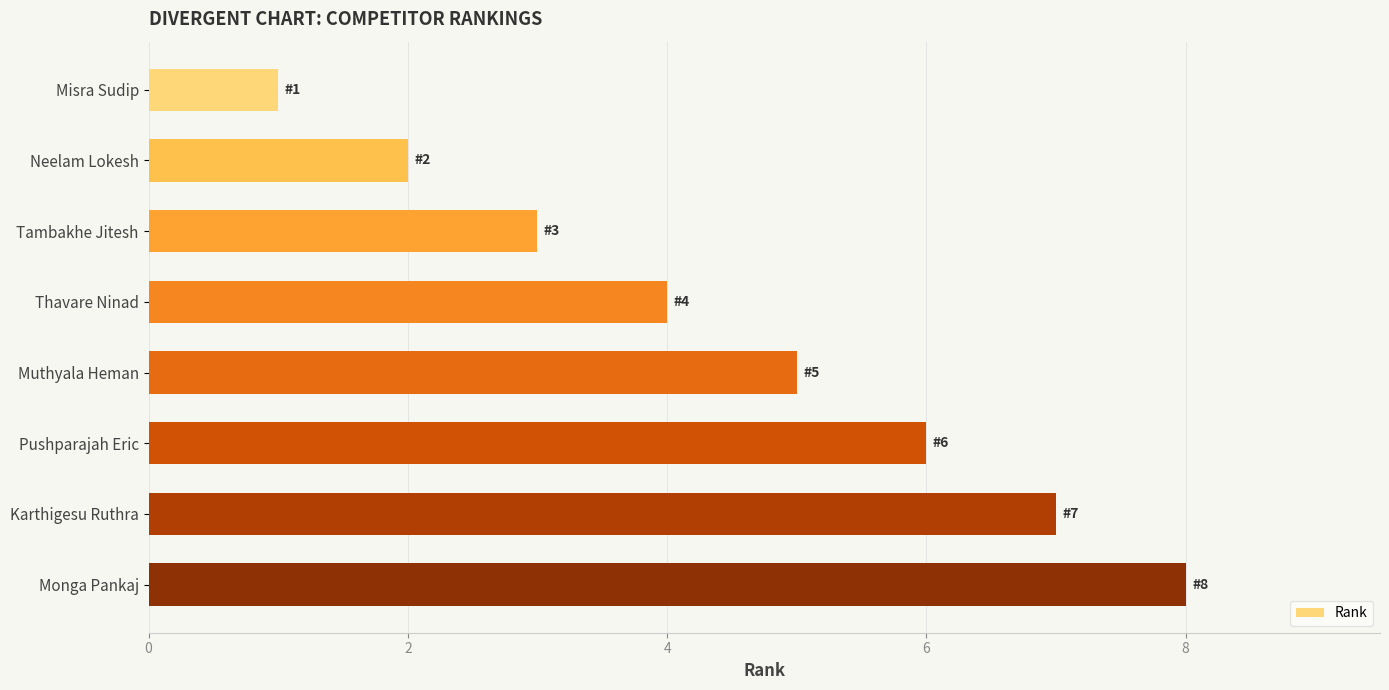

What is the label of the 2nd bar from the top?

Neelam Lokesh